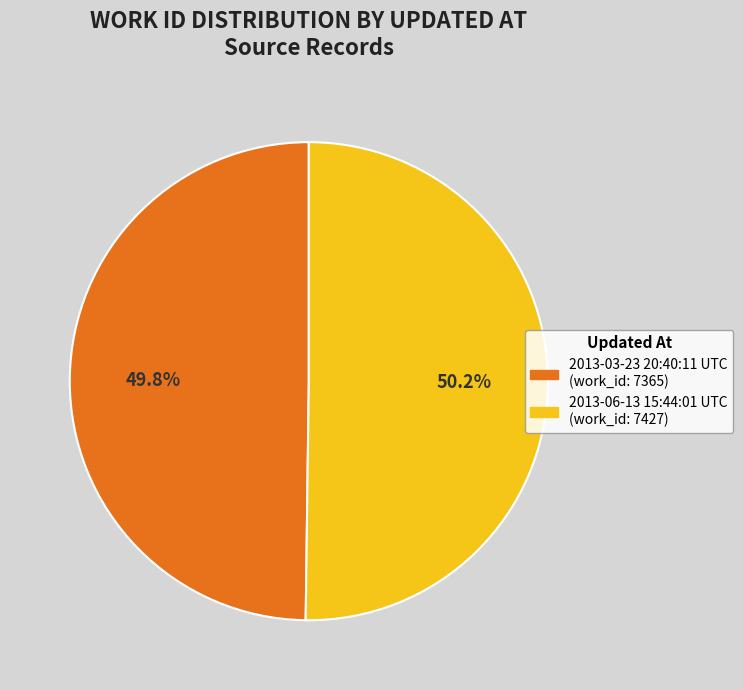

To the nearest percent, what is the average slice percentage?

50%